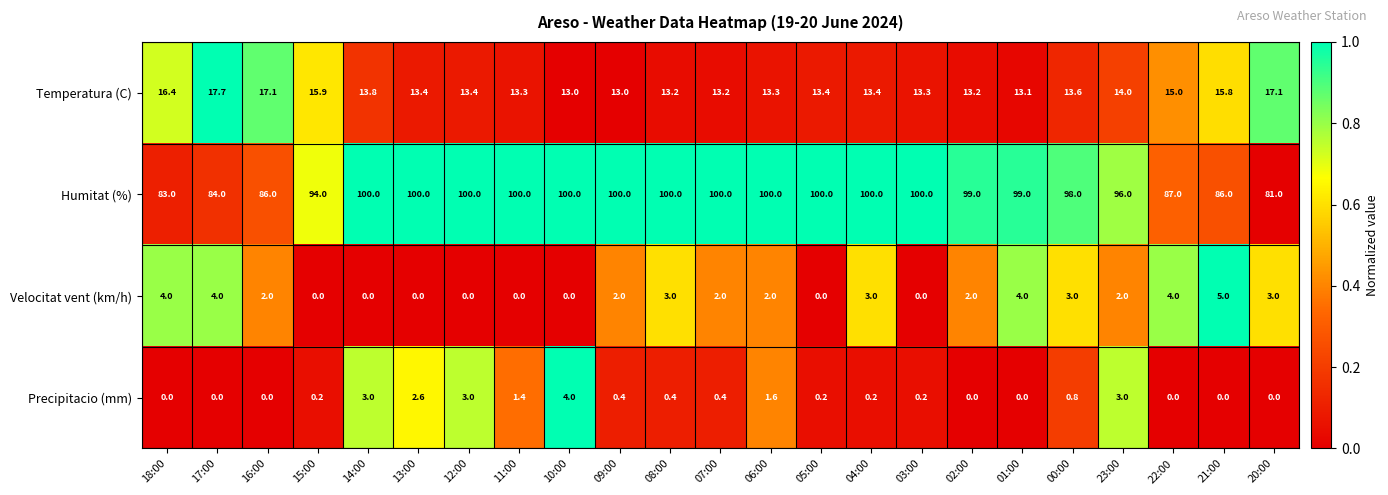

What is the average value of the Velocitat vent (km/h) series?

2.0